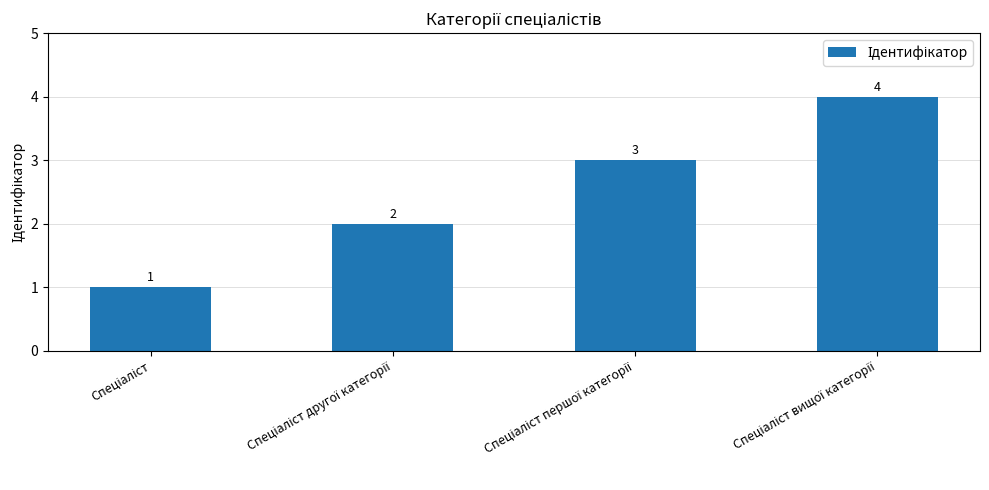

What is the sum of all values?

10